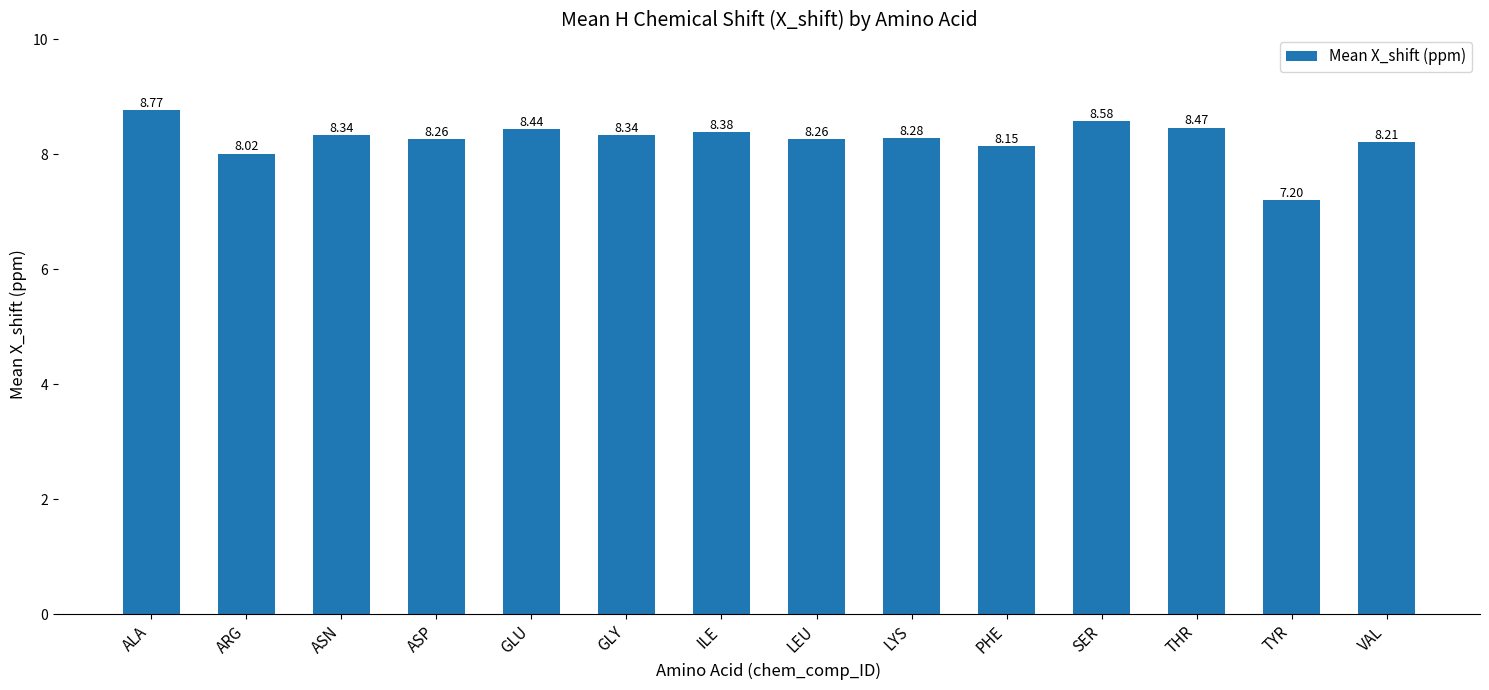

At which category does the chart reach its peak across all series?

ALA